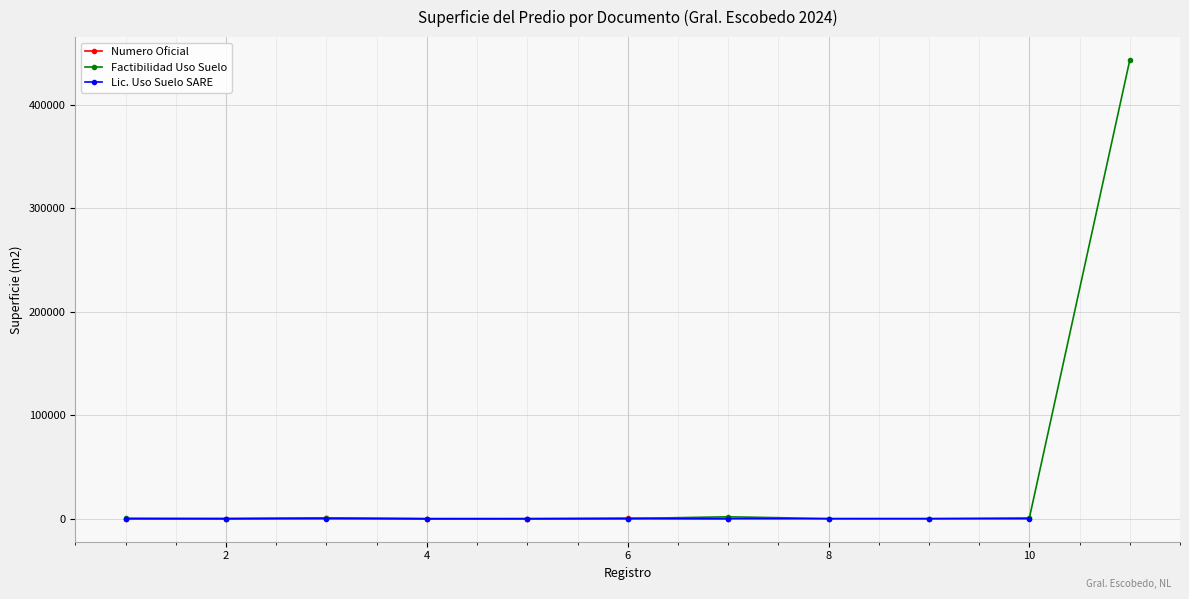

At which category does Superficie del Predio reach its first local valley?

5